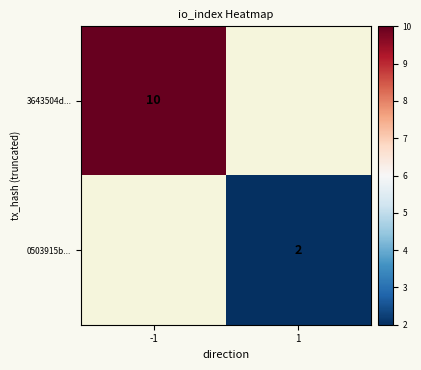

The value of 0503915b... at 1 is 1. True or false?

False